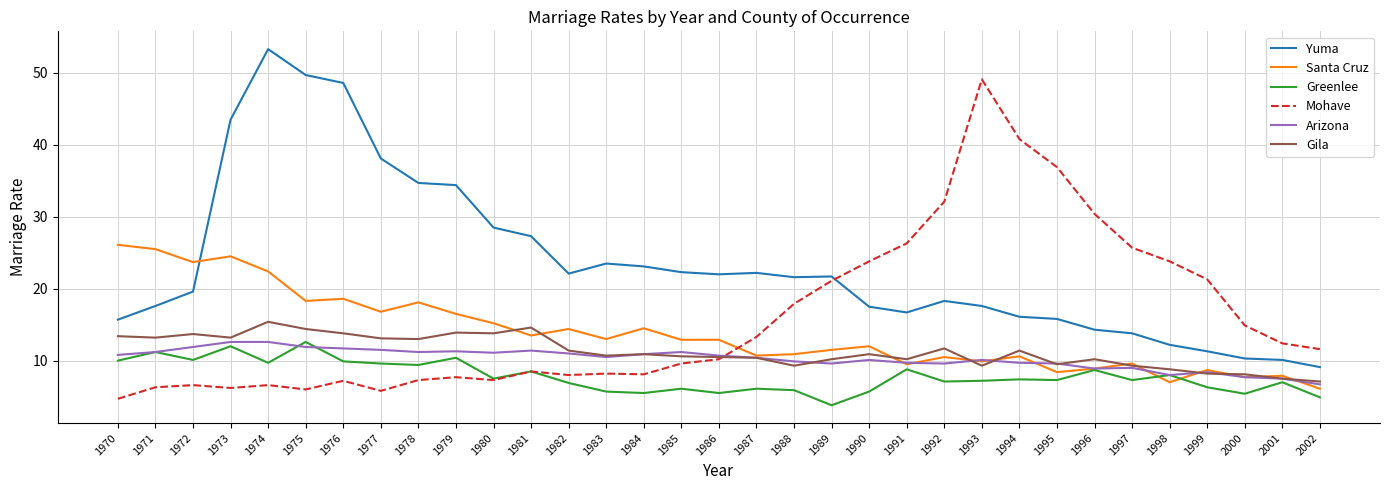

What is the spread (max minus min) of values at 1974?

46.7